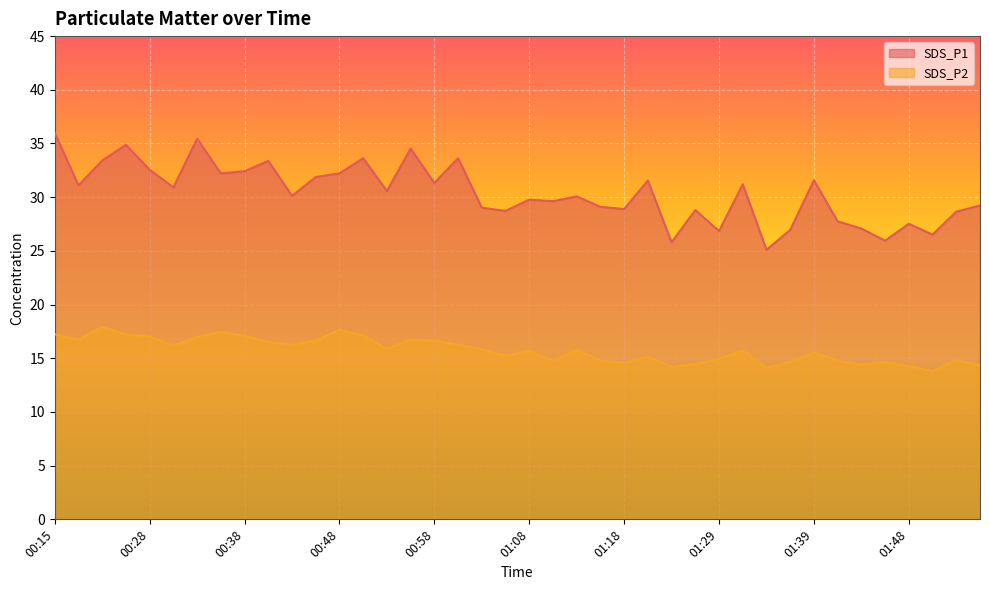

What position from the right is 01:26?

13